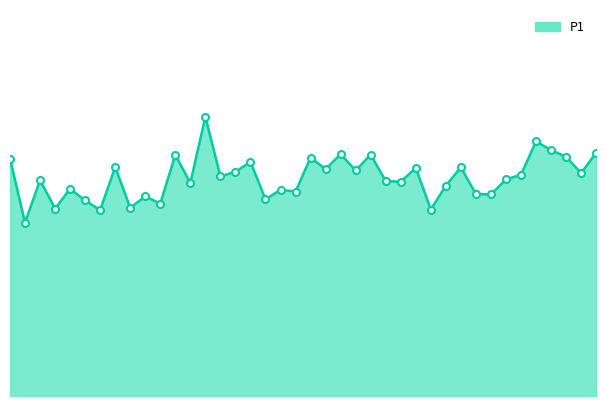

Does the chart have visible grid lines?

No